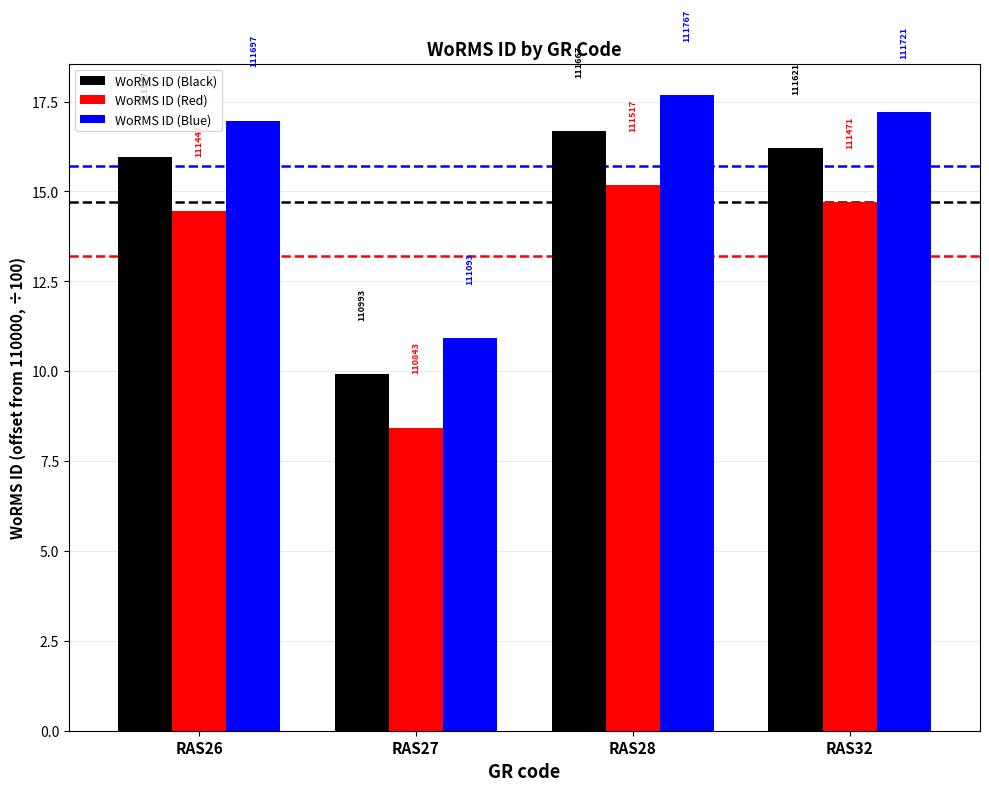

Are the bars grouped side by side (vs. stacked)?

Yes